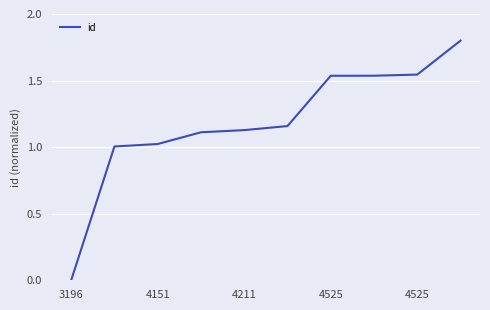

What is the maximum value shown in the chart?

1.8